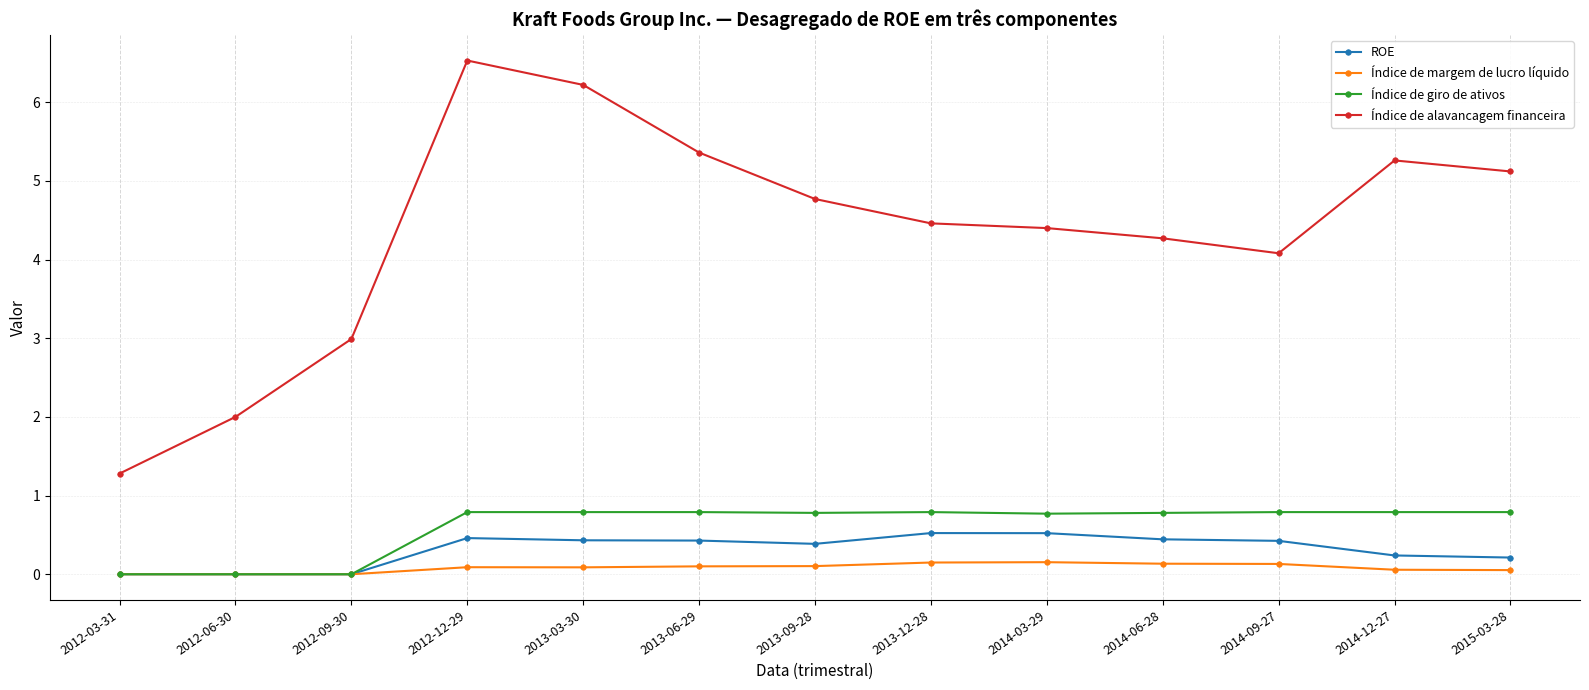

True or false: ROE has a value of 0.4 at 2014-06-28.

True